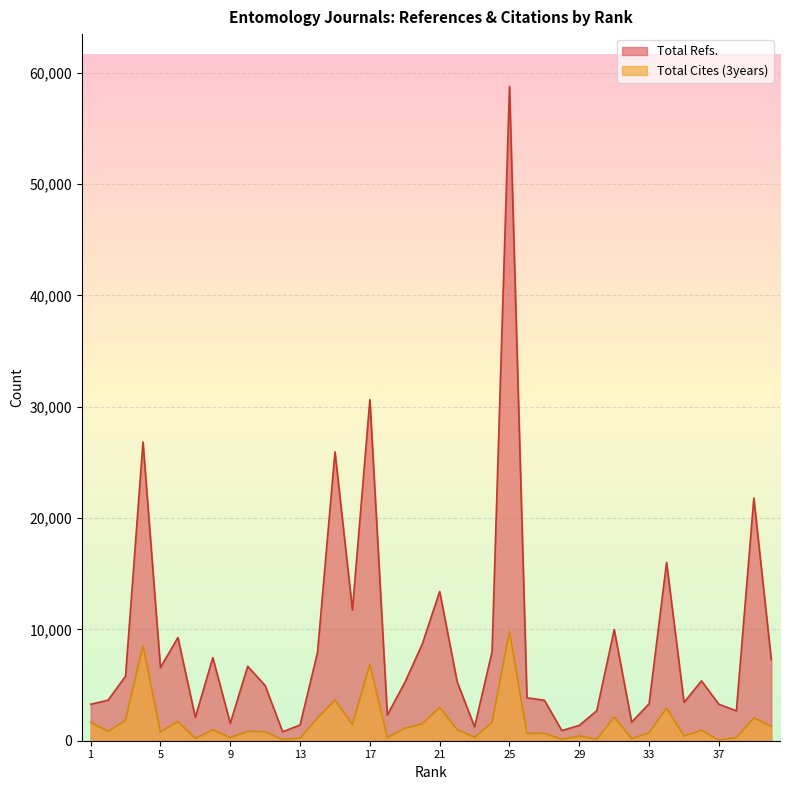

Where is the first local maximum for Total Refs.?

4